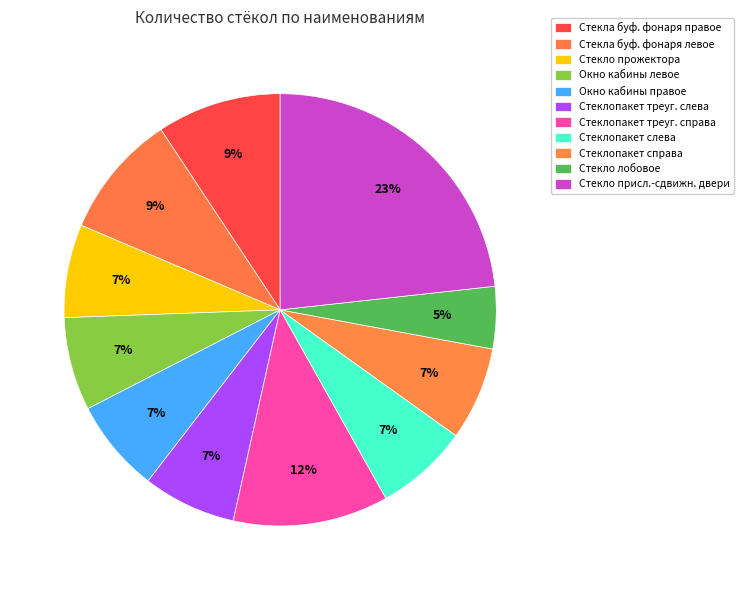

What is the largest slice in the pie chart?

Стекло присл.-сдвижн. двери